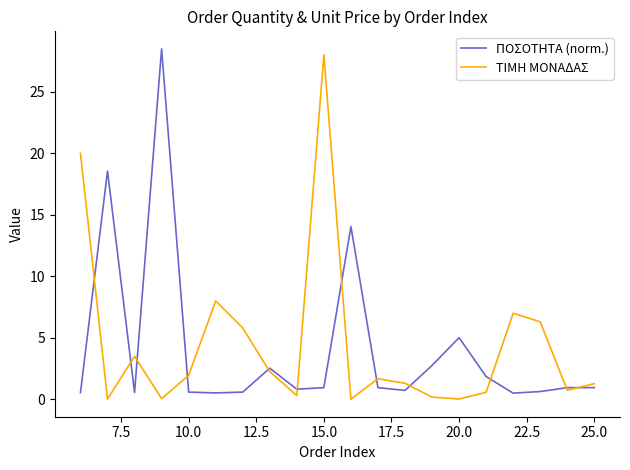

What is the maximum value shown in the chart?

28.5